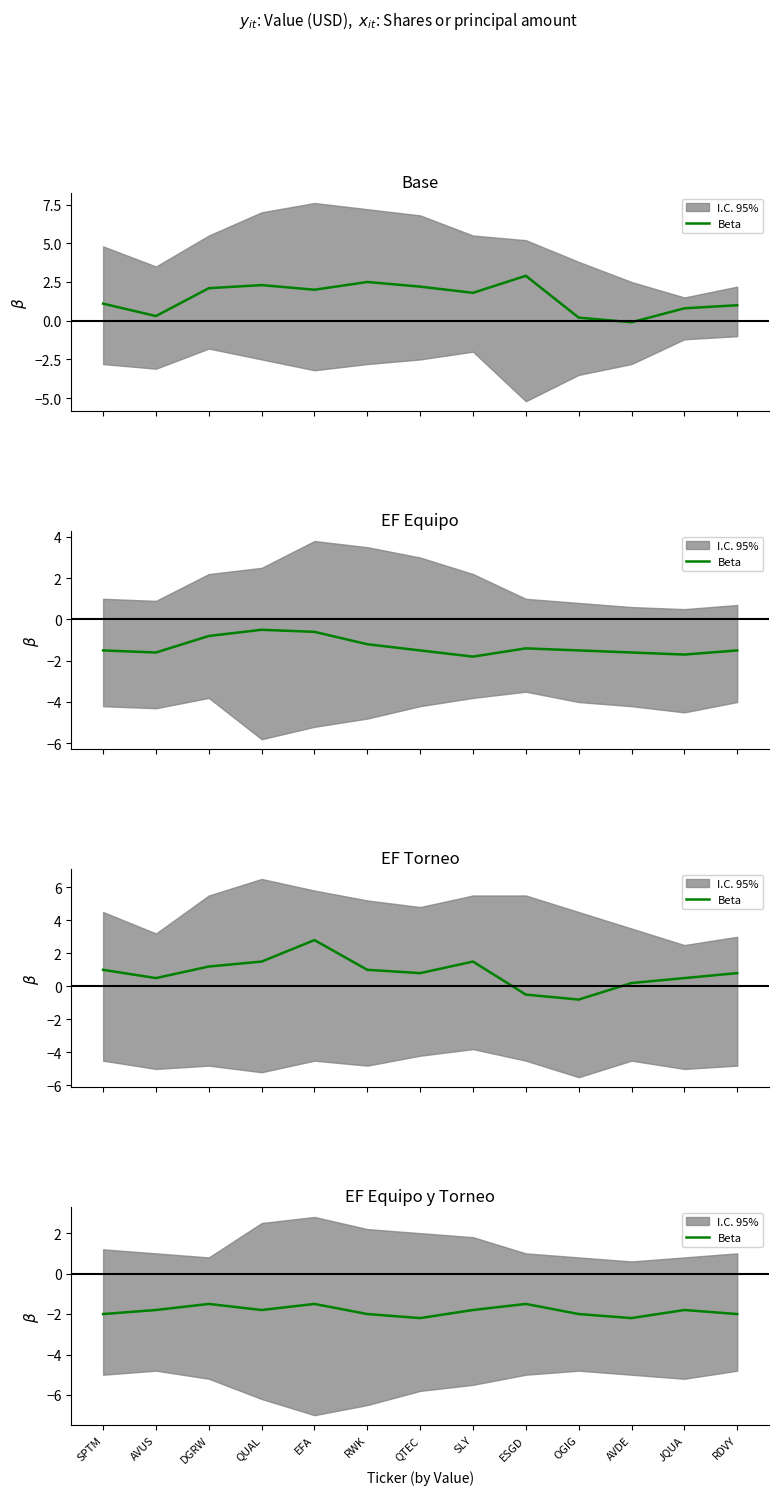

Does the chart display data point markers on the line(s)?

No